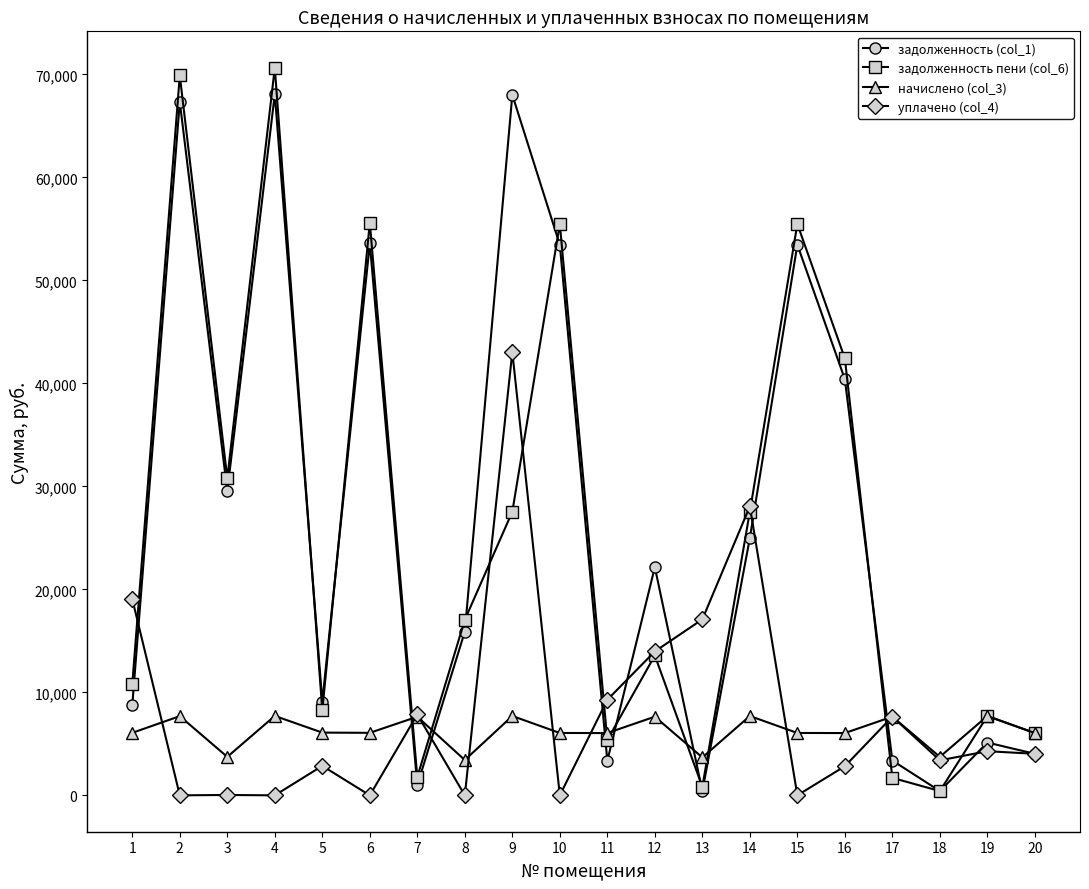

What are all the series names shown in the legend?

задолженность (col_1), задолженность пени (col_6), начислено (col_3), уплачено (col_4)